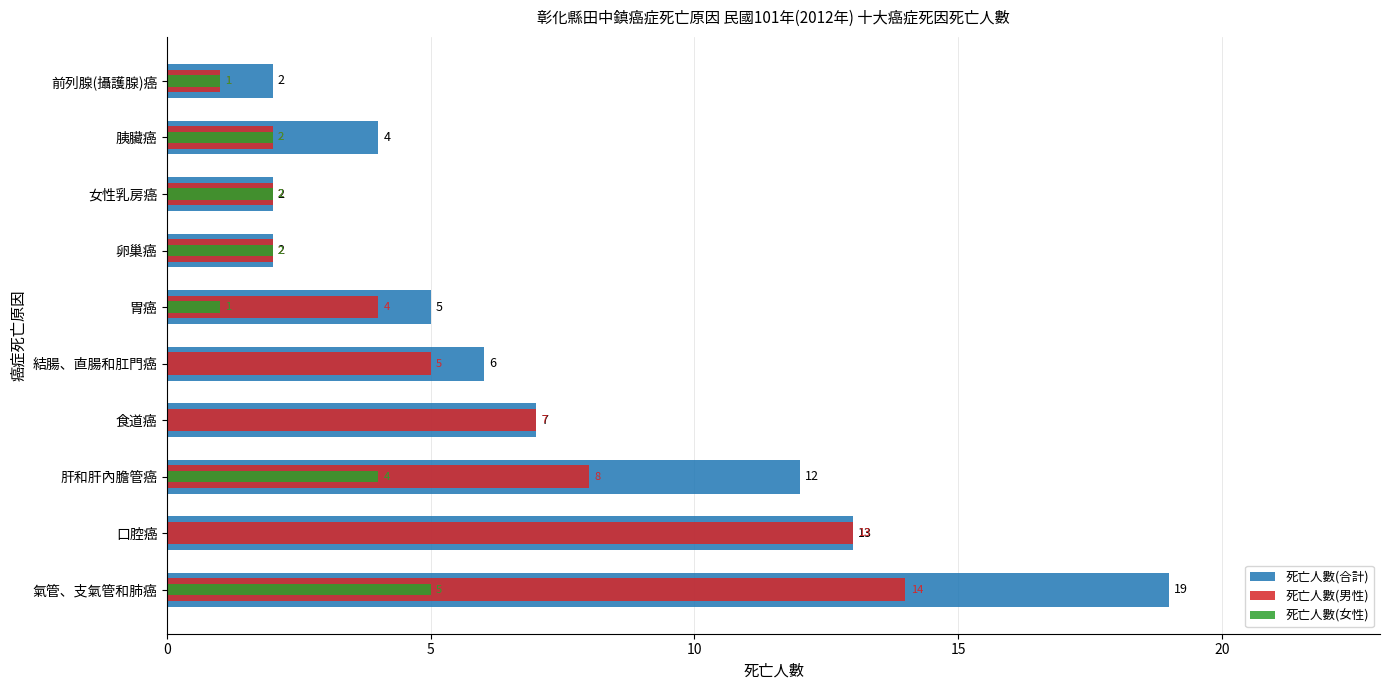

What is the average value of the 死亡人數(女性) series?

2